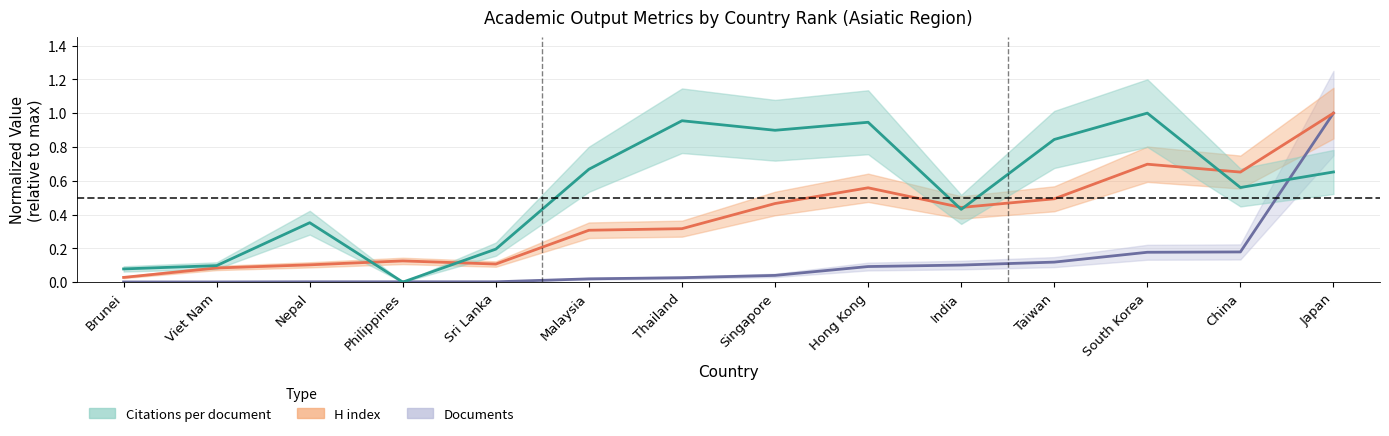

At Taiwan, list the series in order from largest to smallest.

Citations per document, H index, Documents